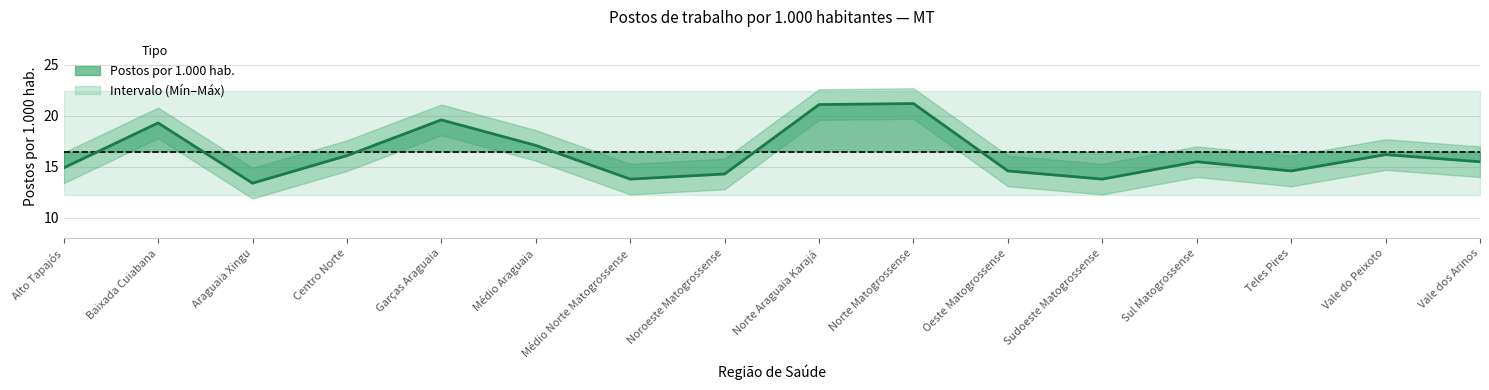

What is the ratio of the value at Norte Matogrossense to the value at Araguaia Xingu?

1.6